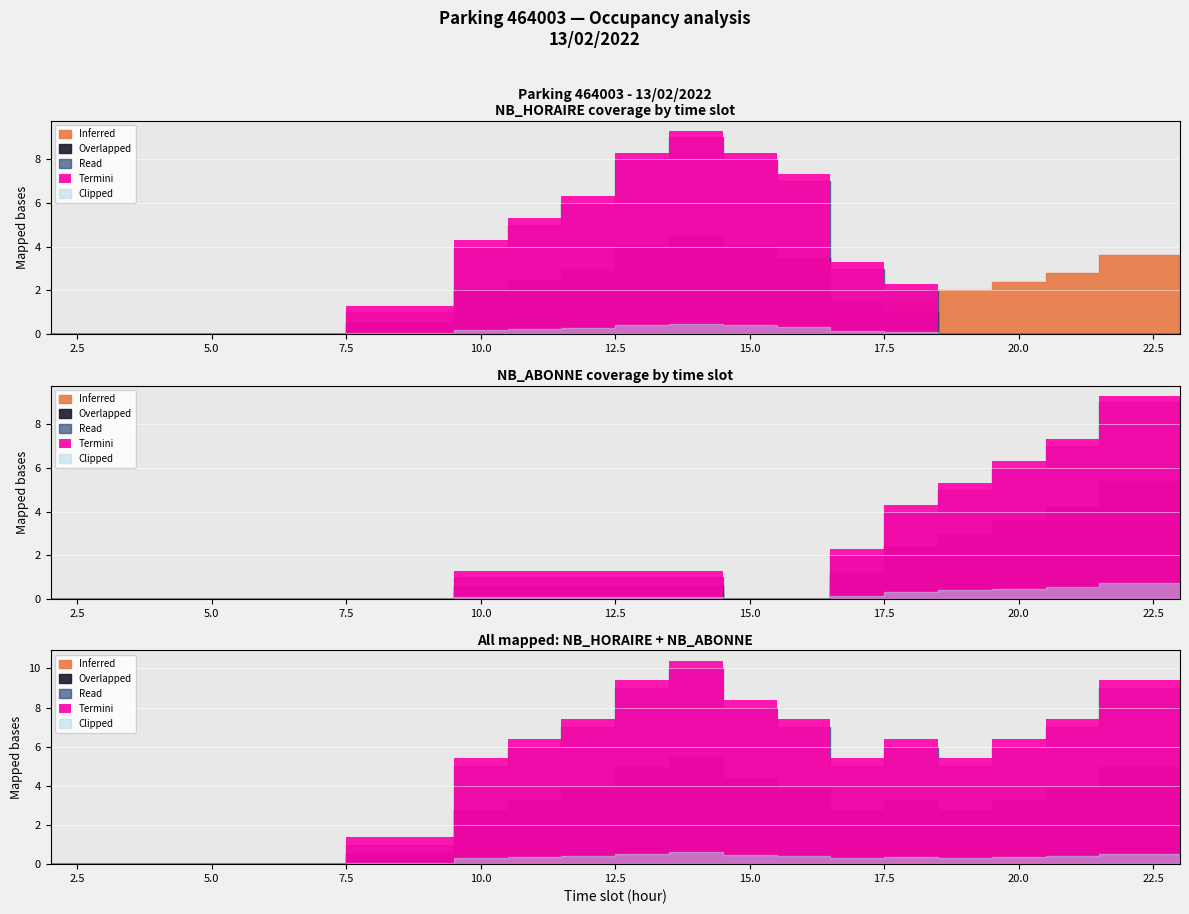

At which label does NB_ABONNE first exceed 1?

17